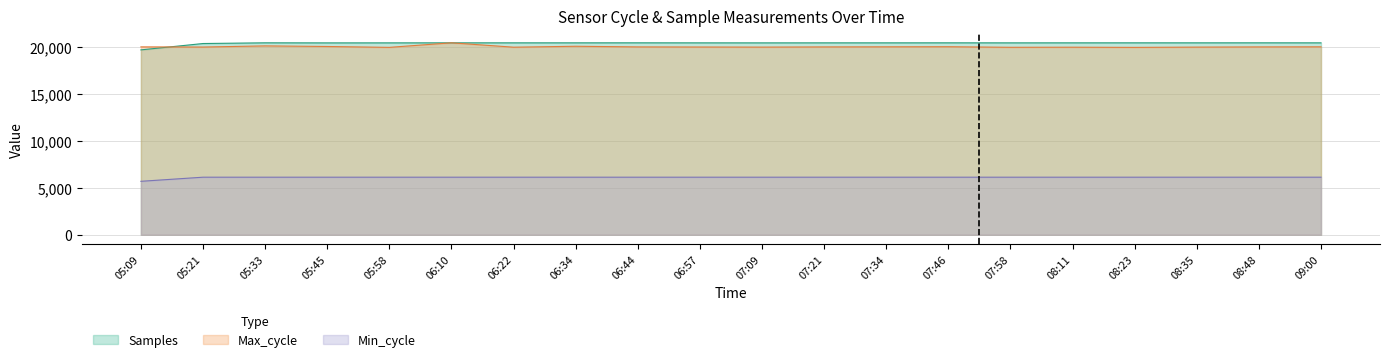

What is the label of the 19th point from the left?

08:48